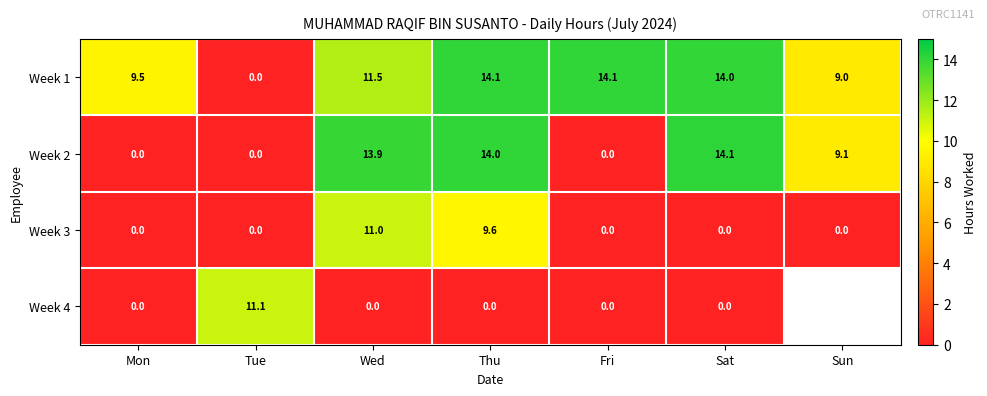

Is the value of Week 4 at Sat greater than the value of Week 2 at Wed?

No